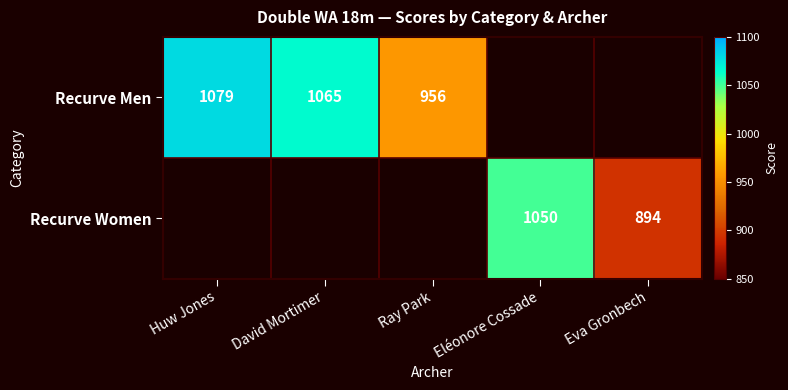

The value of Recurve Men at David Mortimer is 1065. True or false?

True